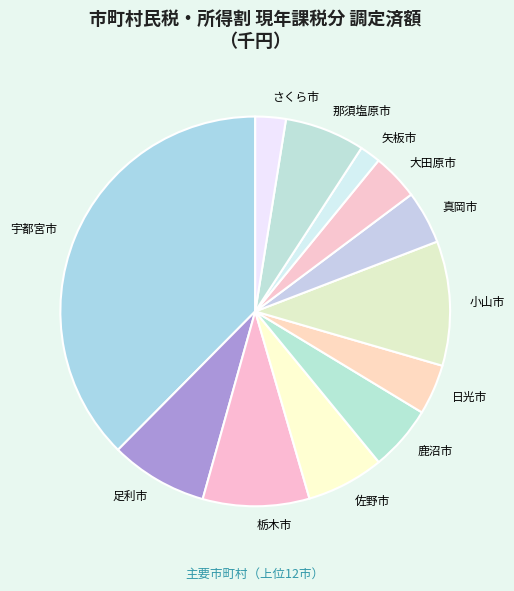

Does さくら市 represent more than half of the total?

No